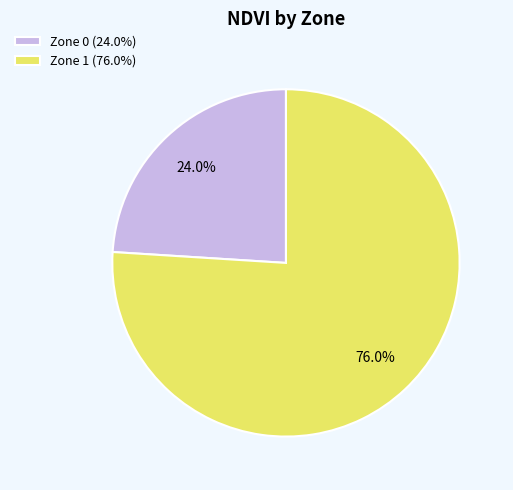

Which category accounts for the majority?

Zone 1